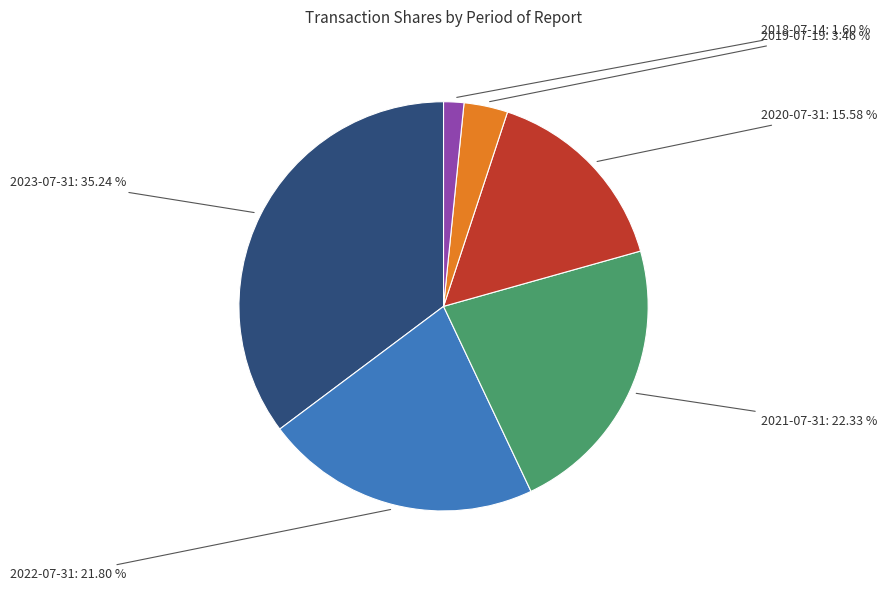

How many slices are in this pie chart?

6